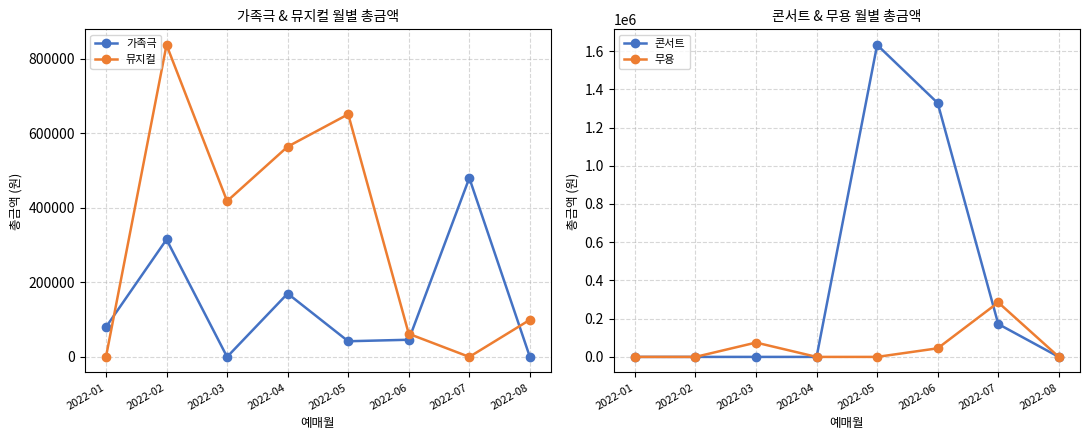

True or false: 뮤지컬 and 콘서트 cross at least once.

True